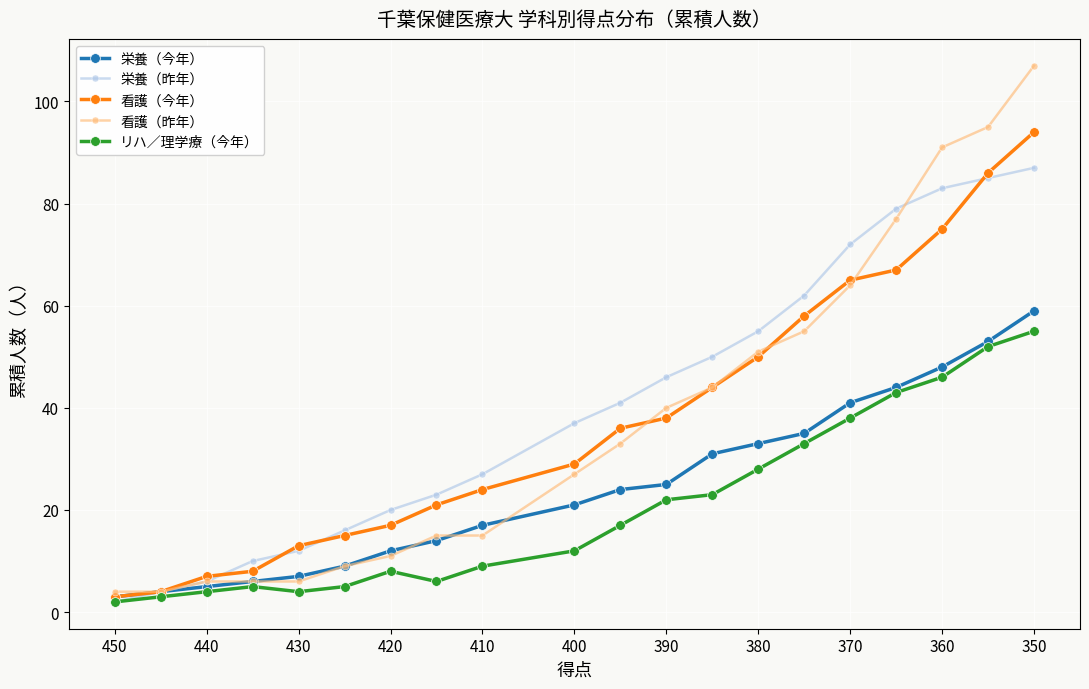

What is the lowest value of the 看護（昨年） series?

4